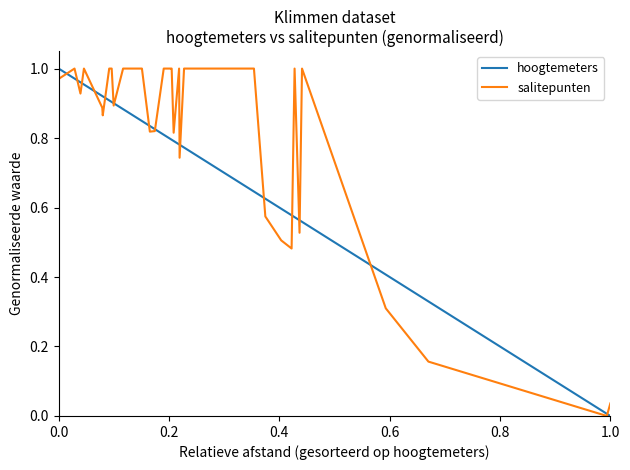

Which series has the largest total across all categories?

salitepunten